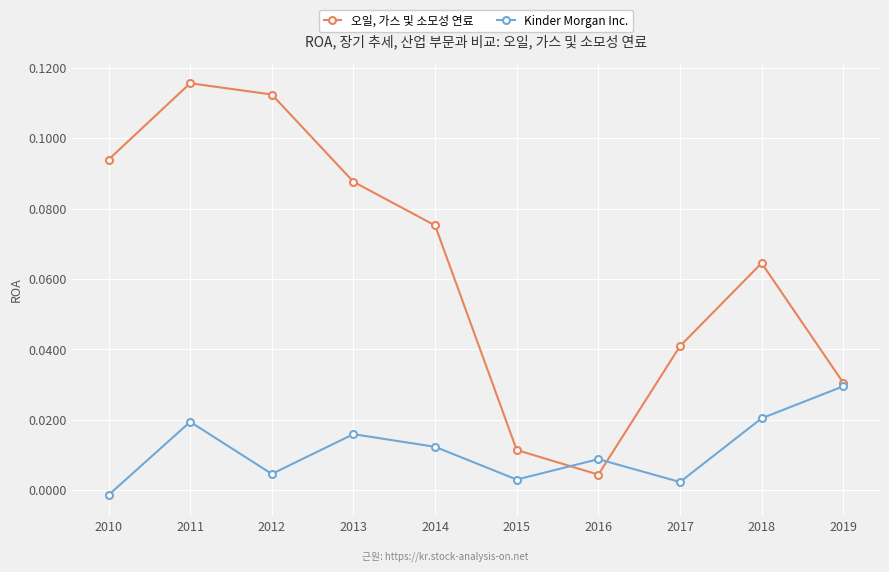

Which series changed the most between 2013 and 2015?

오일, 가스 및 소모성 연료